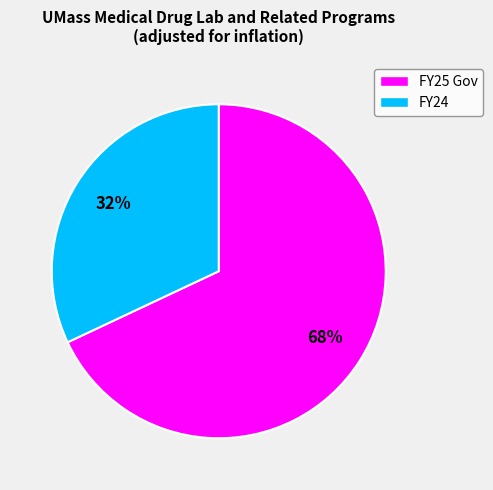

True or false: FY24 accounts for 32% of the total.

True